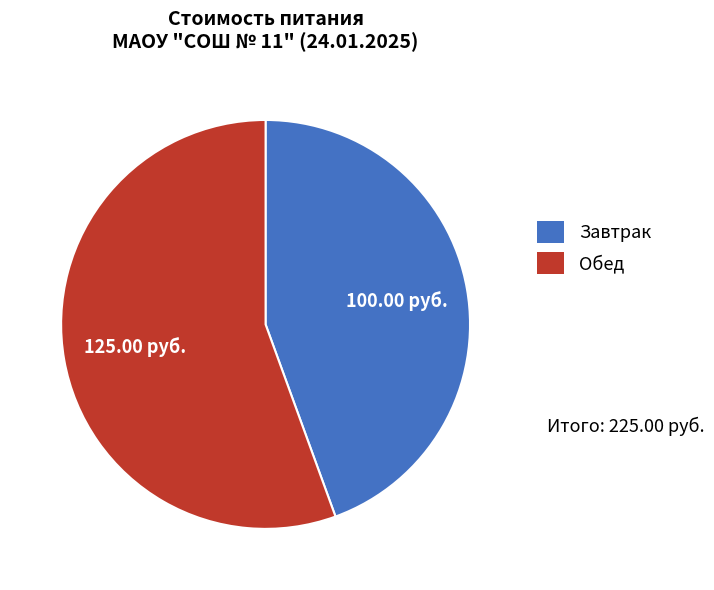

Is the sum of Обед and Завтрак greater than half?

Yes